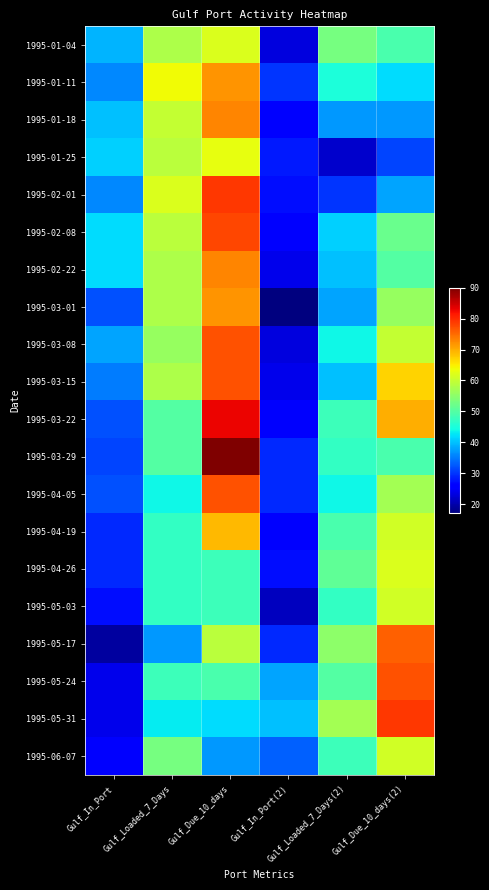

What is the minimum value shown in the chart?

17